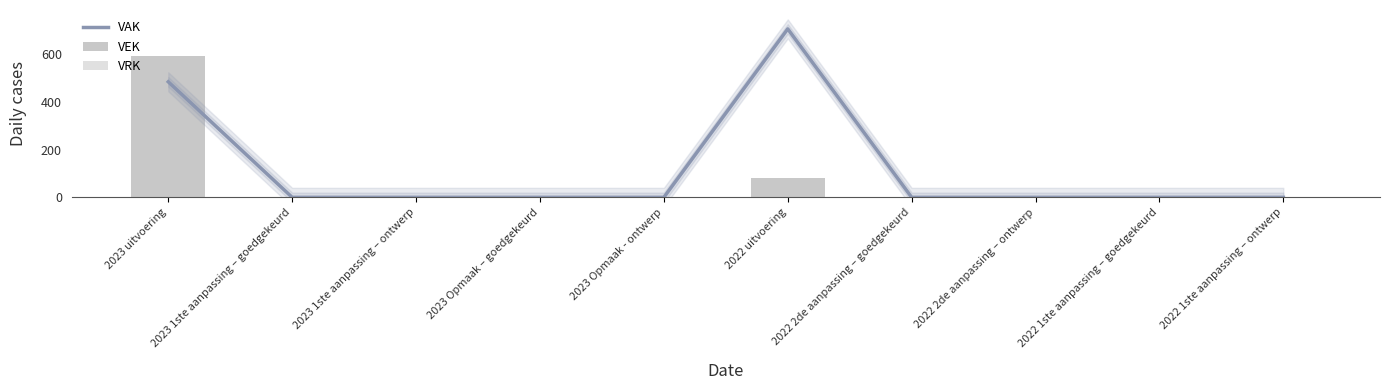

Which series has the largest total across all categories?

VAK